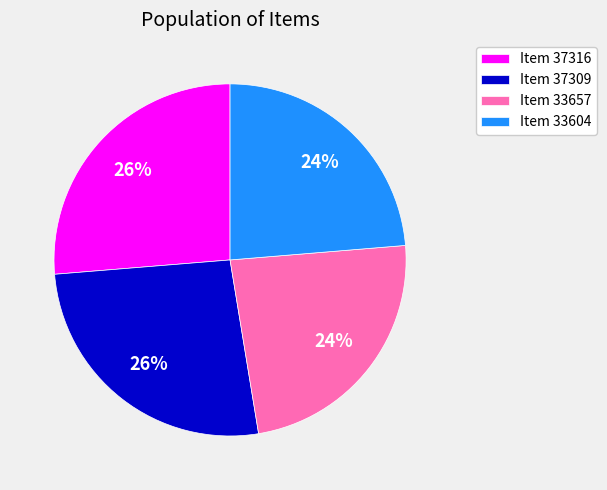

What is the ratio of the value at Item 37309 to the value at Item 33657?

1.1